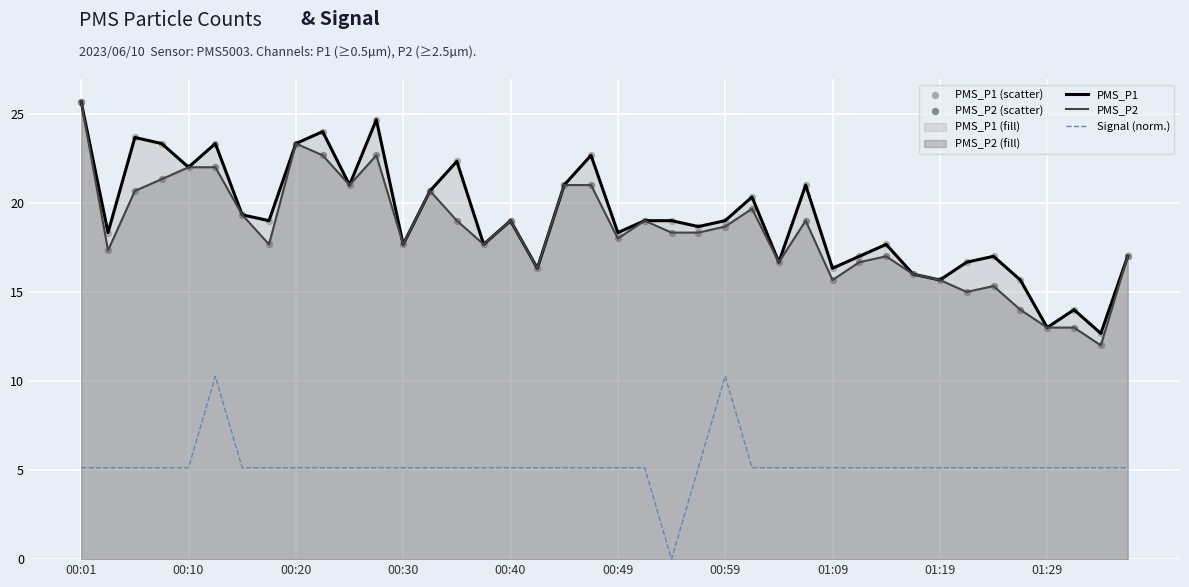

Which series contains the highest Y value?

PMS_P1